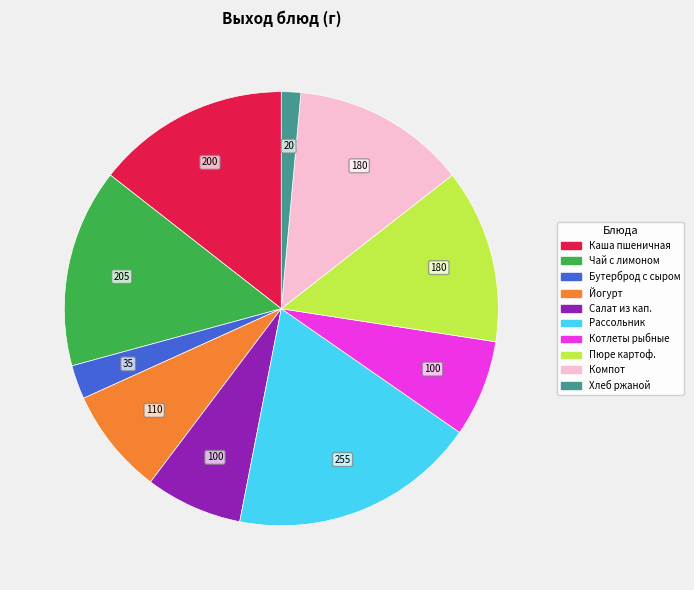

Does any single category account for the majority?

No